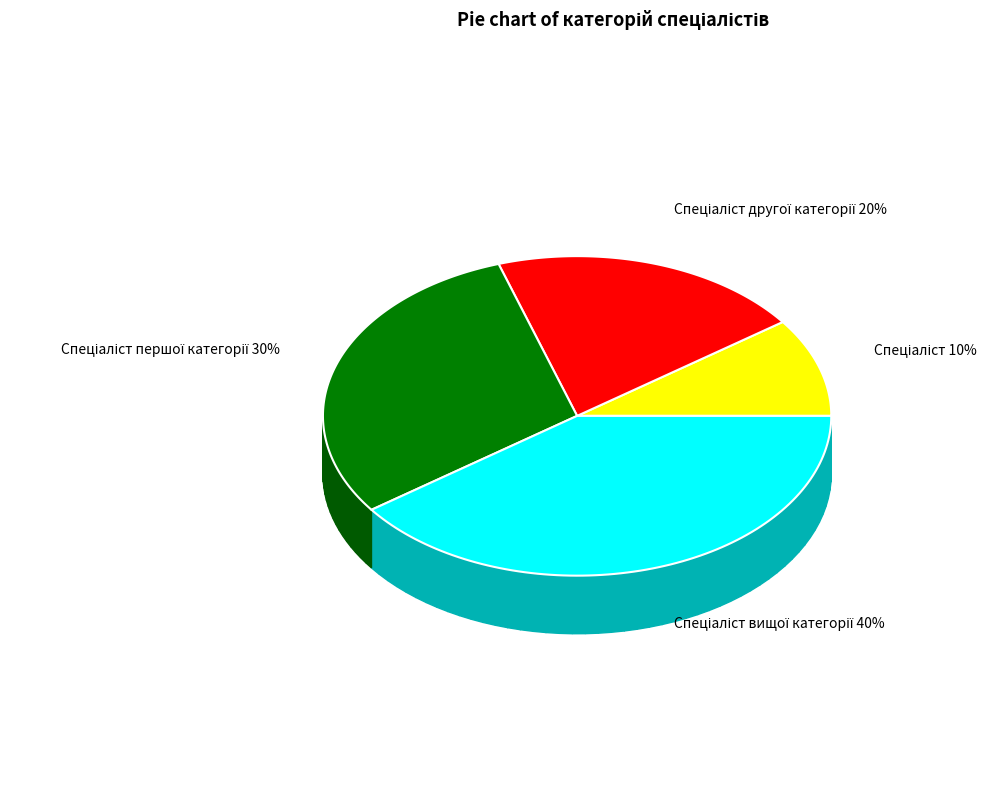

What is the smallest slice in the pie chart?

Спеціаліст